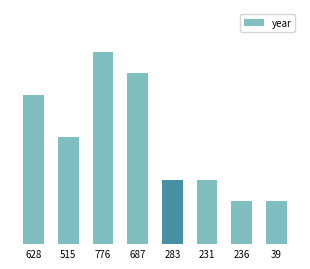

What is the greatest value displayed?

2013